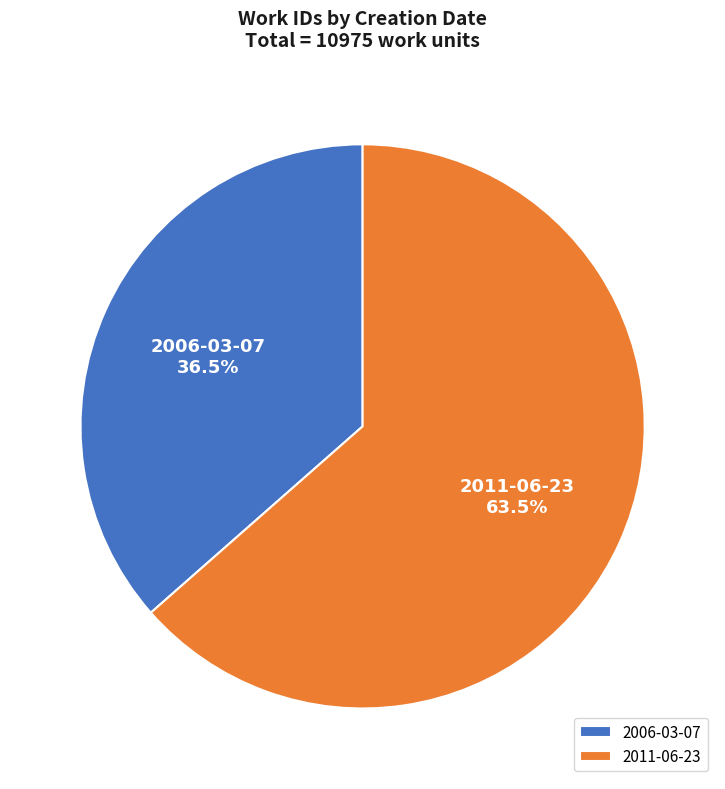

To the nearest percent, what is the average slice percentage?

50%